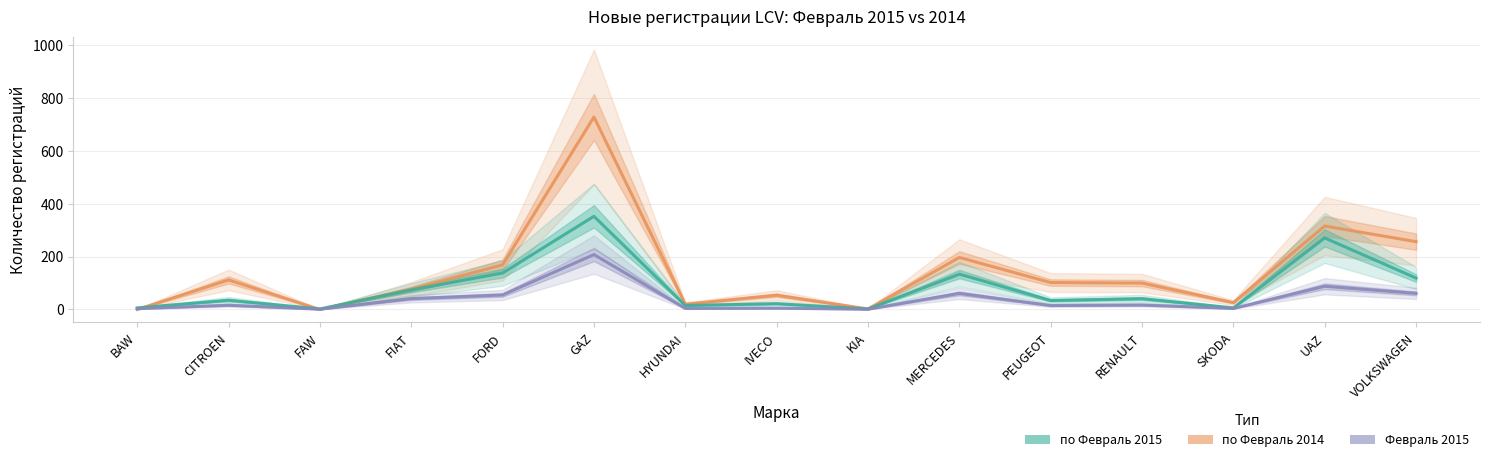

Which series has the widest spread of values?

по Февраль 2014